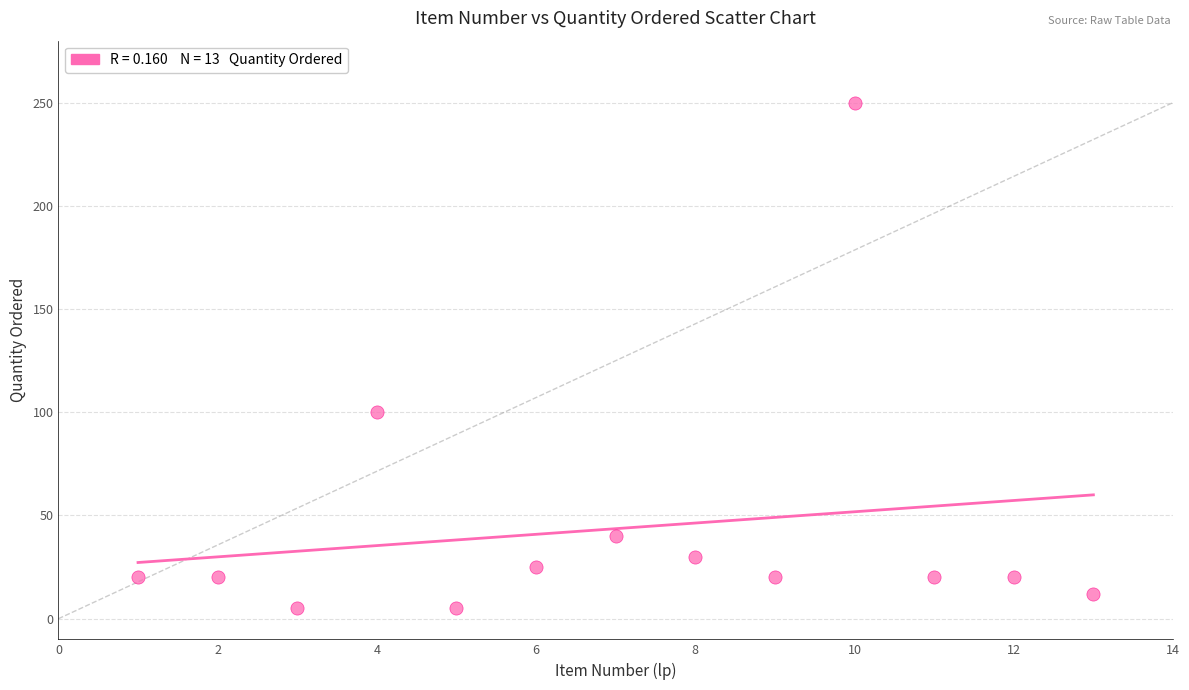

What Y value in the scatter plot is closest to 127?

100